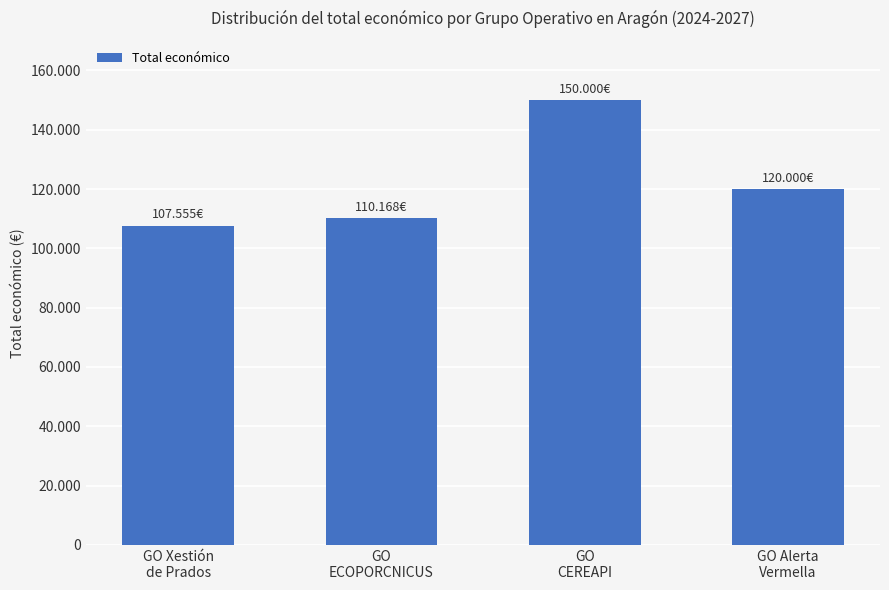

Which category has the highest value across all series?

GO
CEREAPI